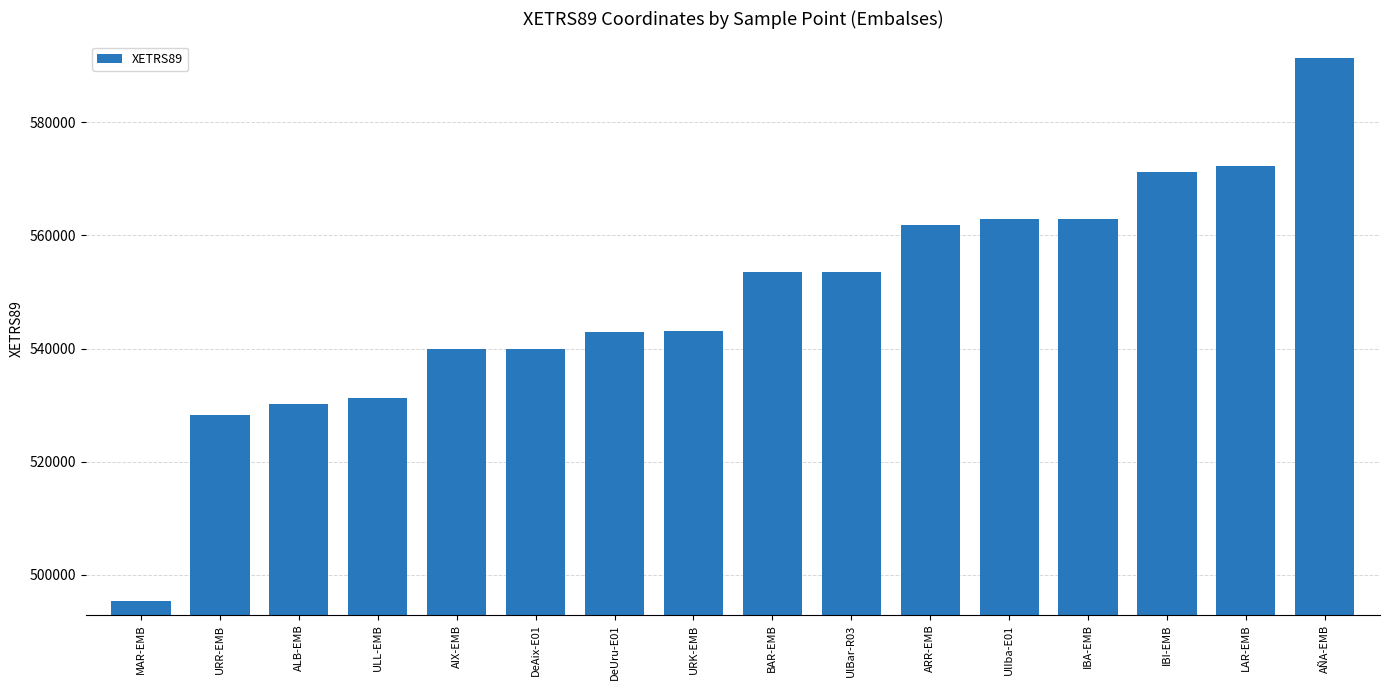

What is the change in value from UlIba-E01 to AÑA-EMB?

+28536